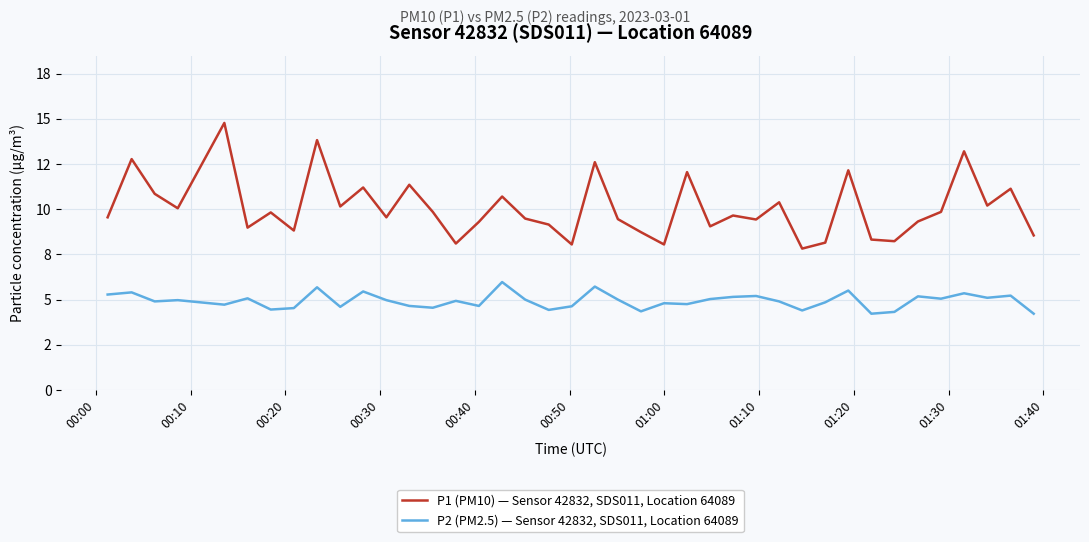

True or false: P2 (PM2.5) — Sensor 42832, SDS011, Location 64089 and P1 (PM10) — Sensor 42832, SDS011, Location 64089 cross at least once.

False